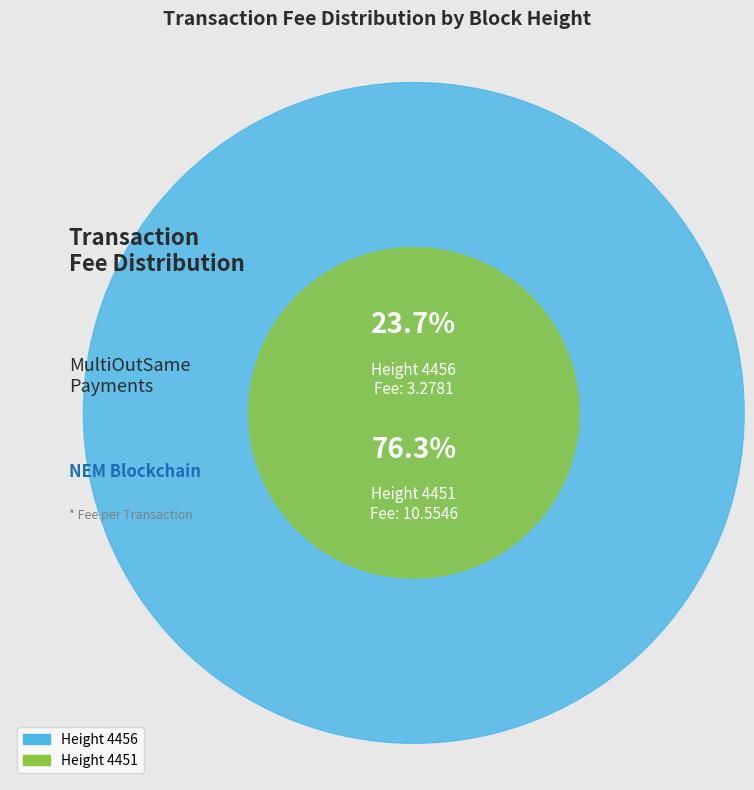

Count the number of slices in the pie.

2